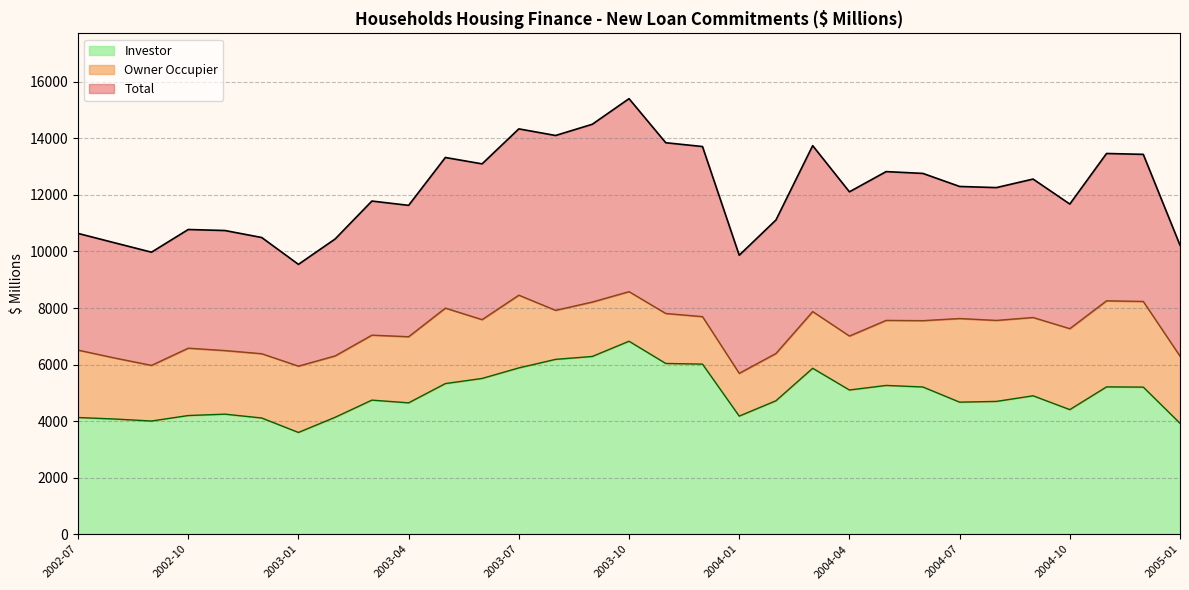

Is it true that Owner Occupier equals 11021.6 at 2003-03?

False